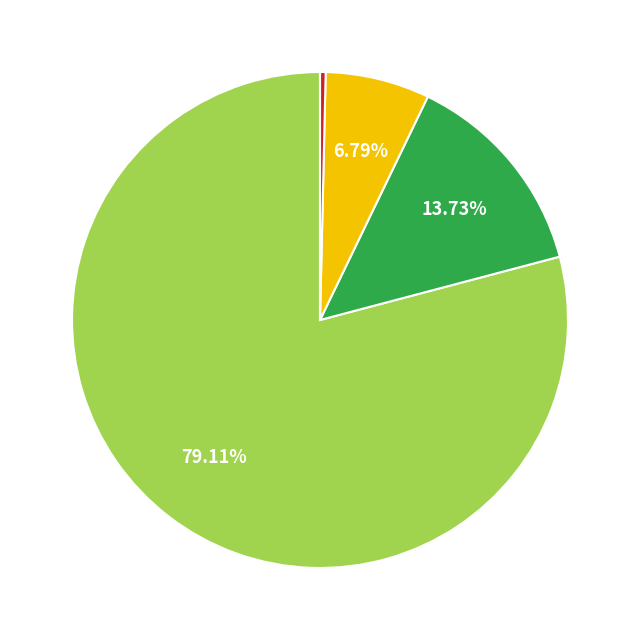

Does any single category account for the majority?

Yes